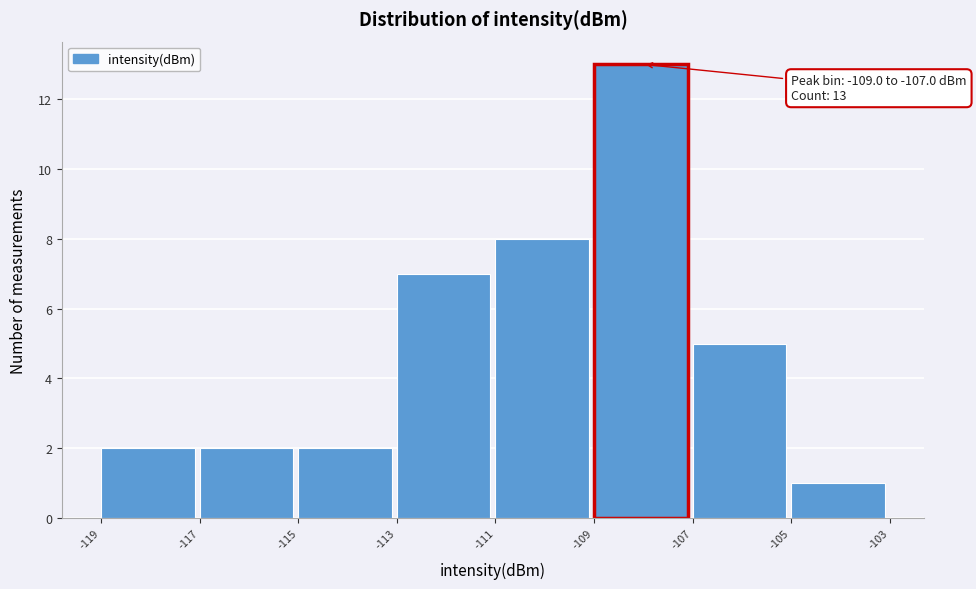

Which range on the x-axis has the tallest bar?

-109 to -107